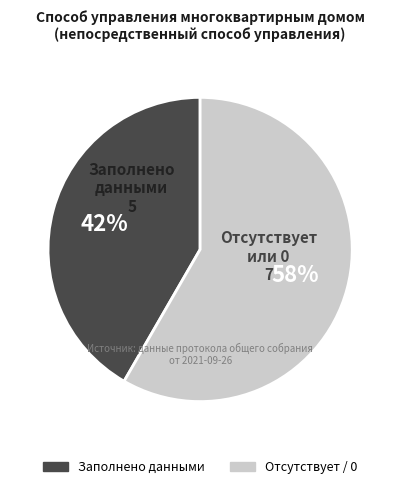

Between Заполнено данными and Отсутствует / 0, which is larger?

Отсутствует / 0